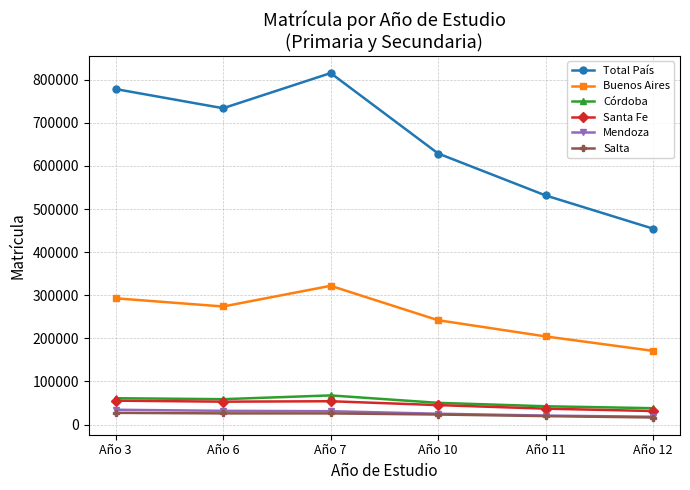

What is the difference between the Salta values at Año 11 and Año 12?

3211